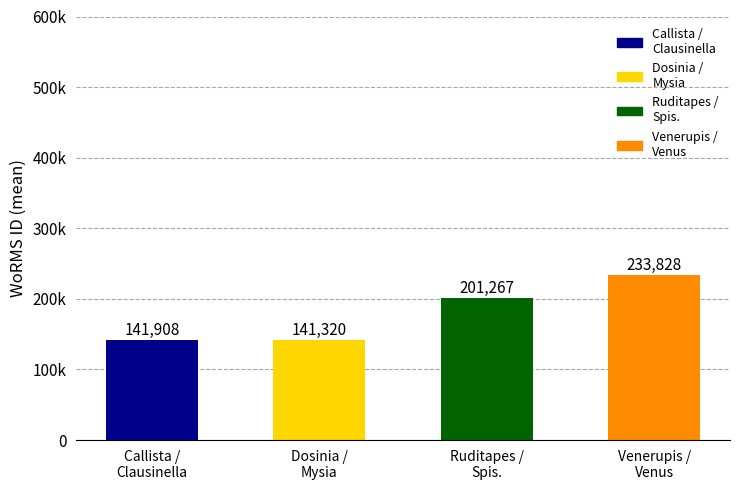

What is the maximum value shown in the chart?

233828